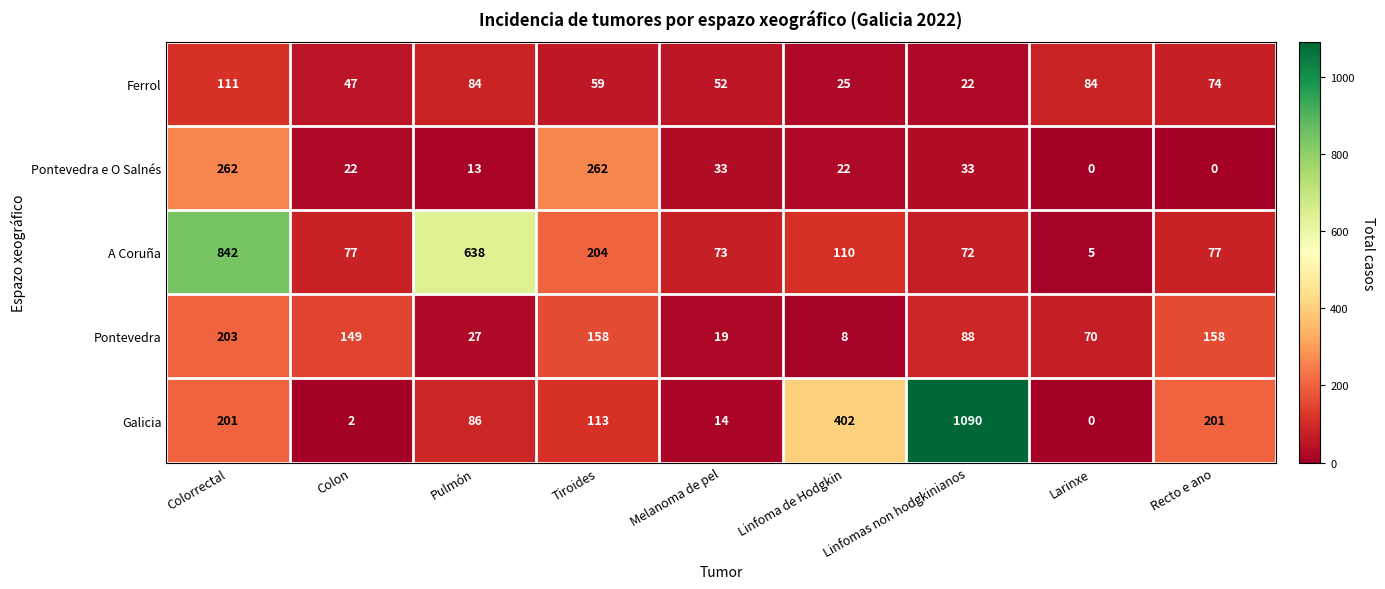

Between Linfoma de Hodgkin and Linfomas non hodgkinianos, which series saw the biggest shift?

Galicia